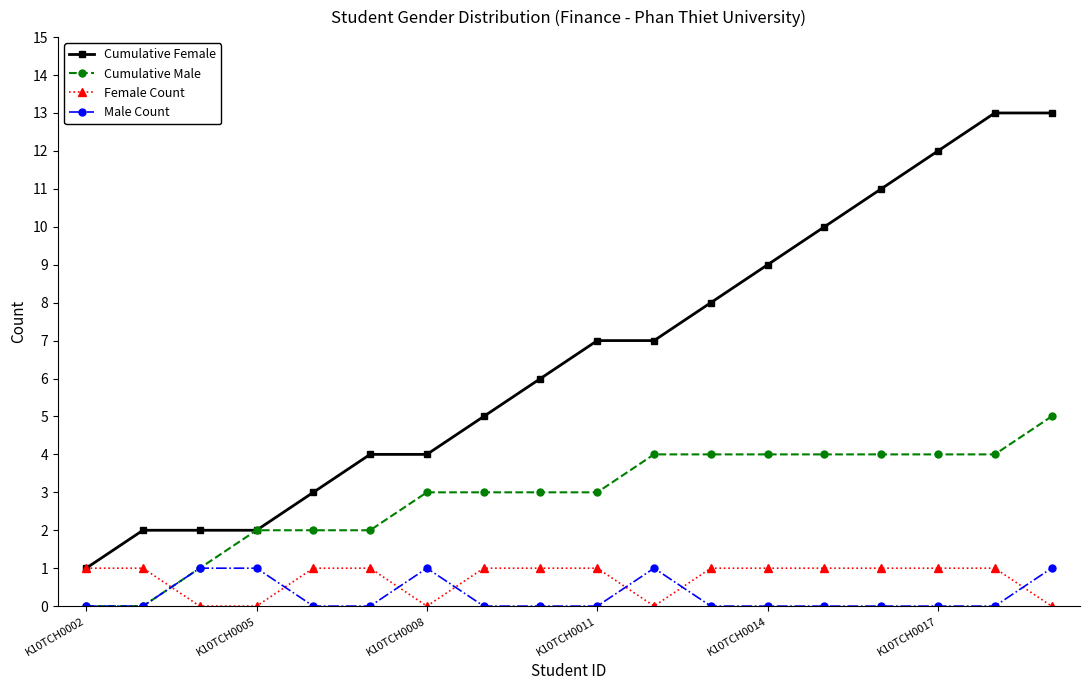

Which series ends up on top after the final intersection of Female Count and Cumulative Male?

Cumulative Male